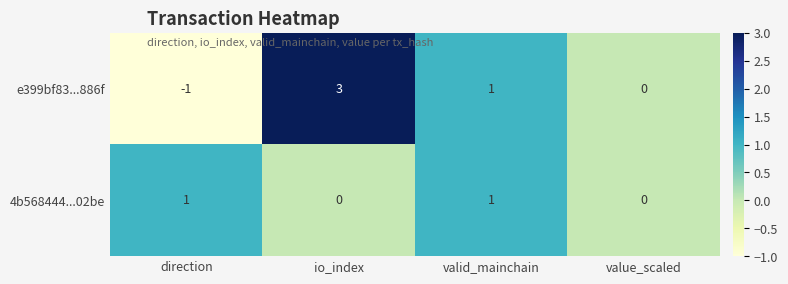

Is it true that 4b568444...02be equals 0 at io_index?

True